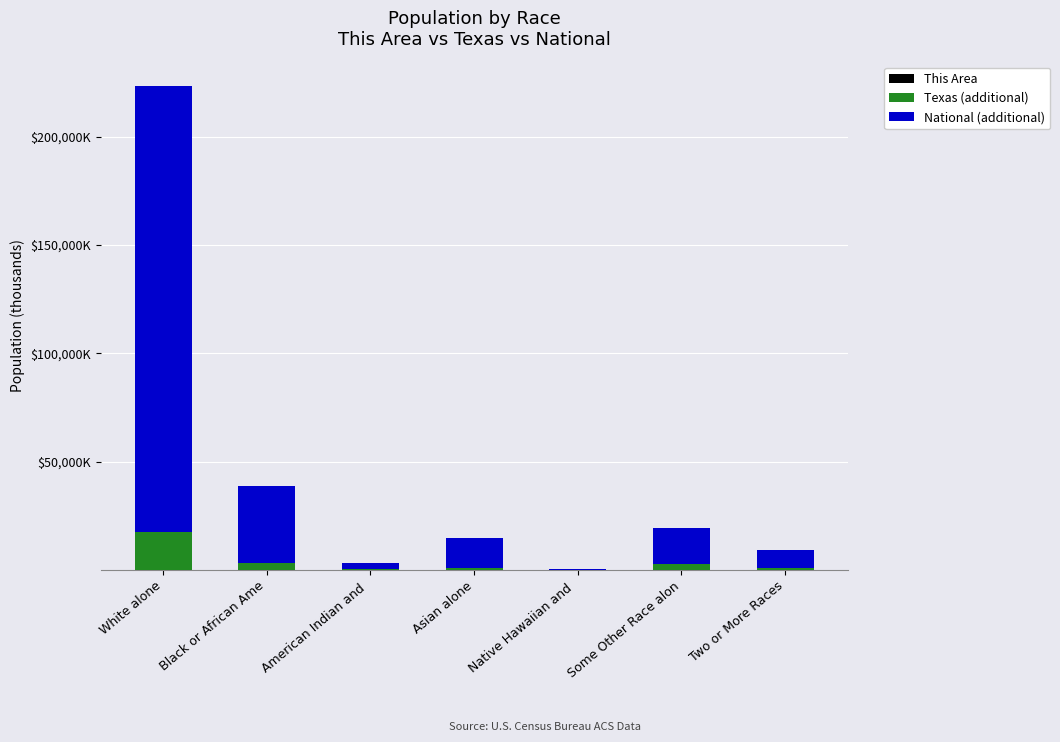

Between Native Hawaiian and  and Two or More Races, which series saw the biggest shift?

National (additional)